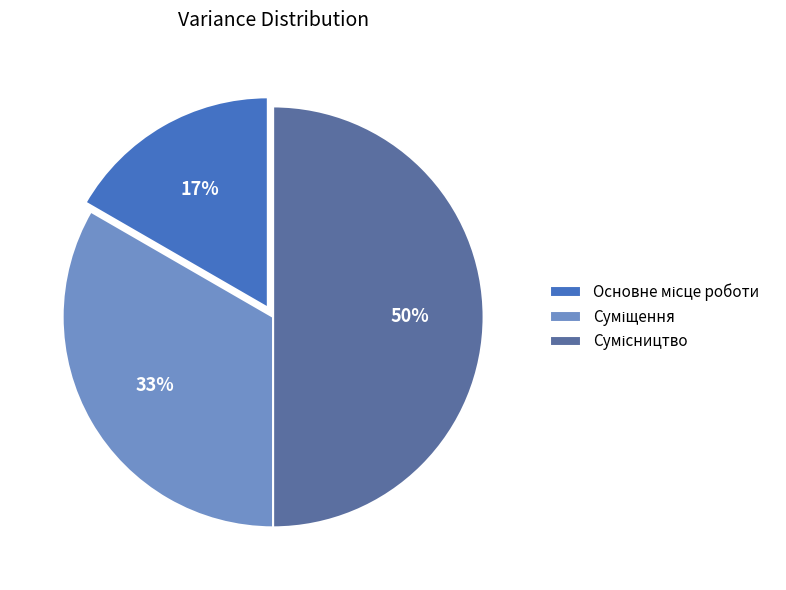

Count the number of slices in the pie.

3